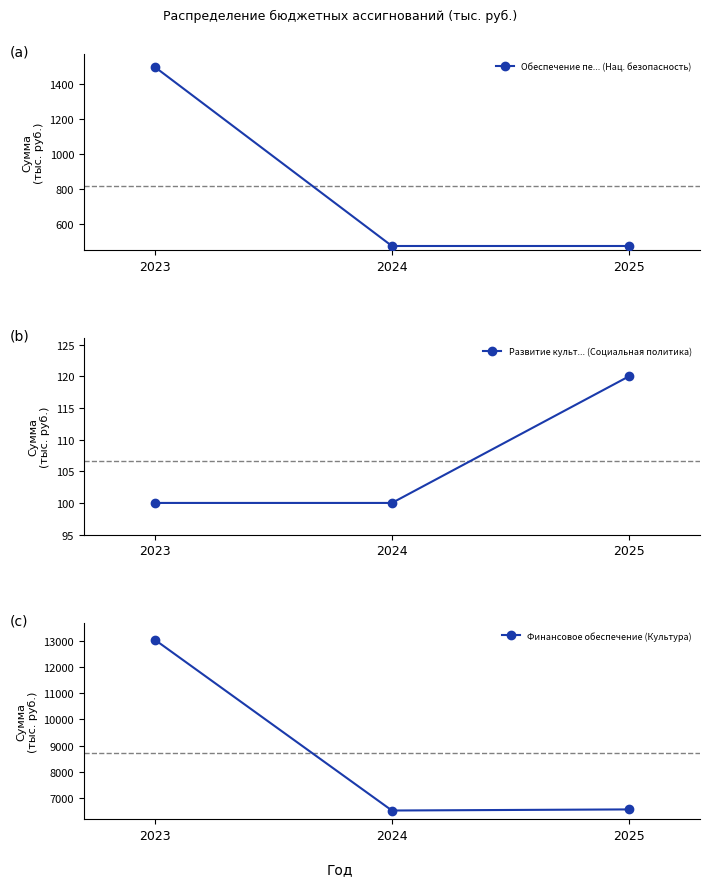

Is this an area chart (filled region under the line)?

No